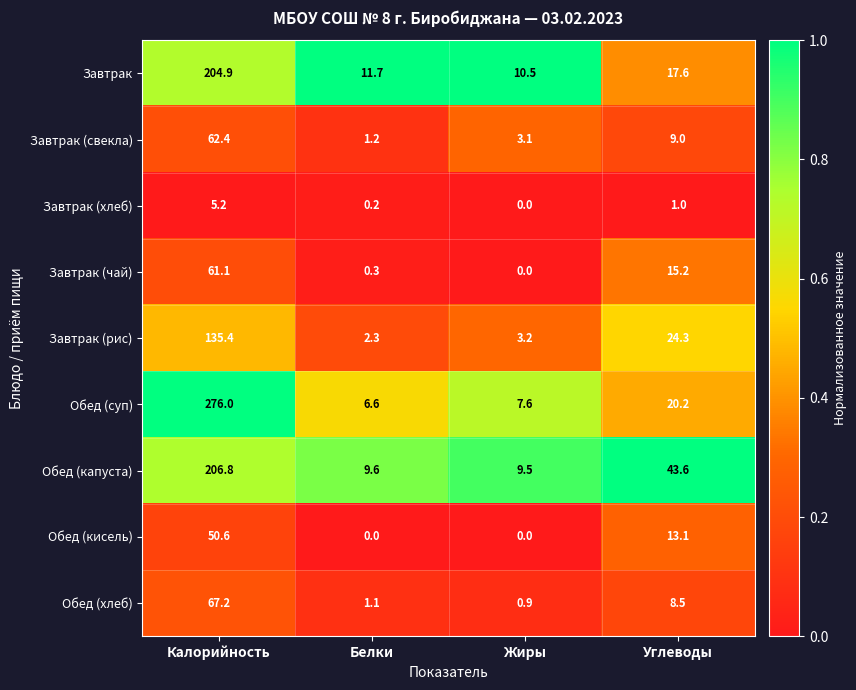

What is the average value of the Завтрак (хлеб) series?

1.6